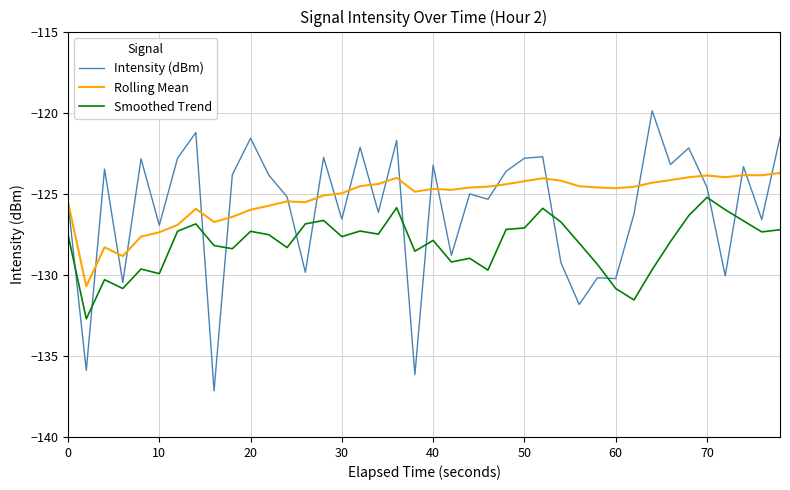

Which series has the largest range (max minus min)?

Intensity (dBm)